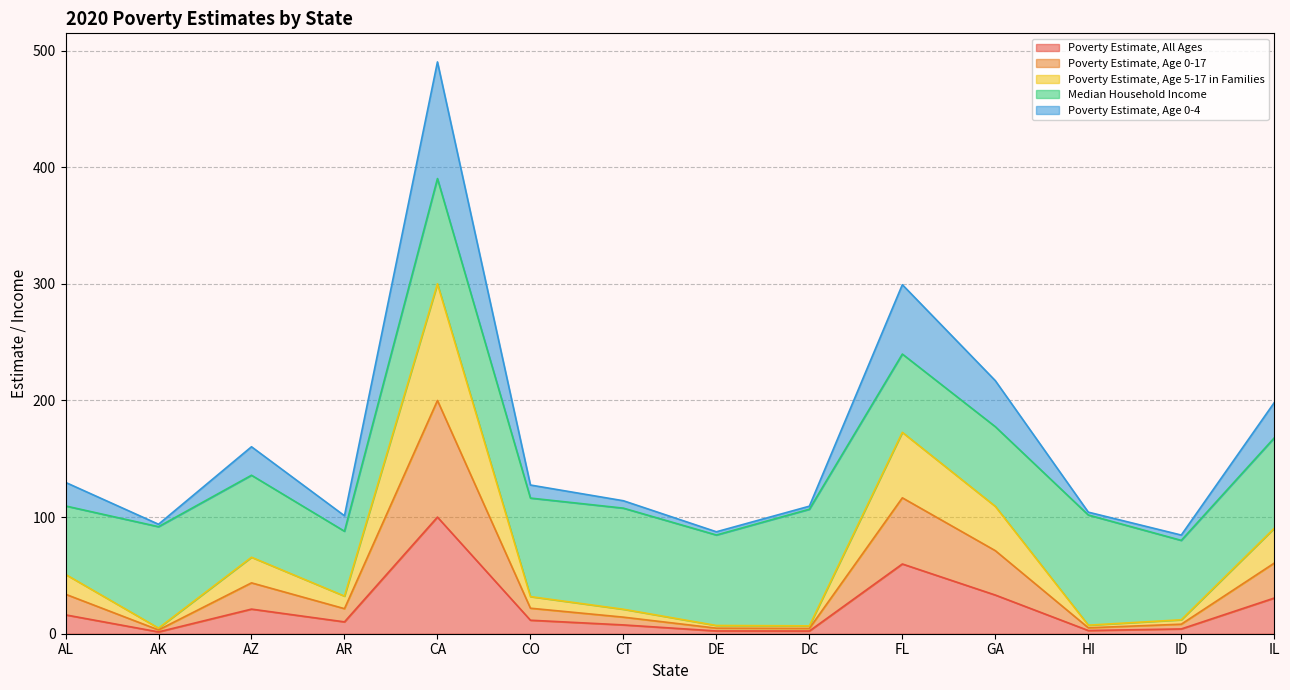

In Poverty Estimate, All Ages, how many points are higher than both neighbors (excluding endpoints)?

3